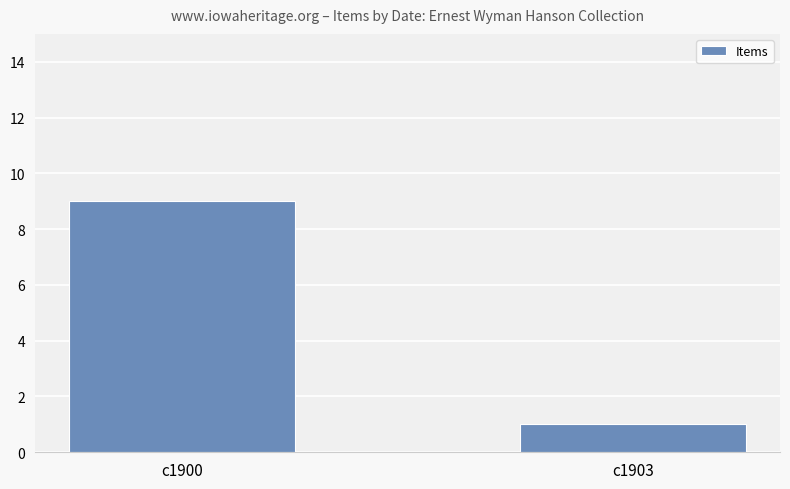

What is the difference between the maximum and minimum values?

8